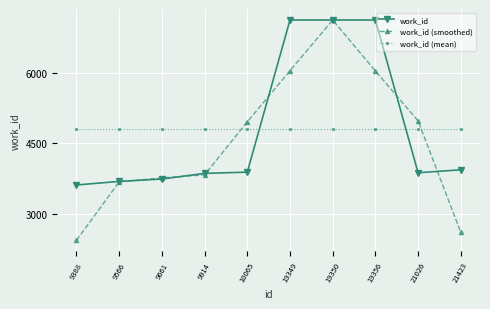

What is the minimum value for work_id?

3615.0